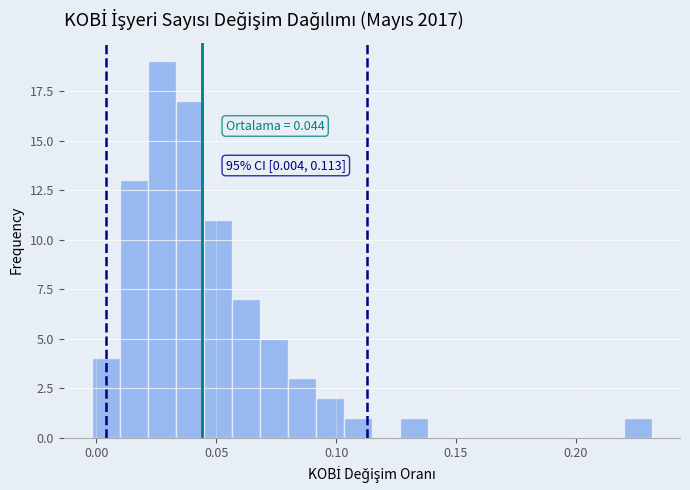

Around what value on the x-axis is the tallest bar? Give the approximate position of its centre, as read against the axis.

0.025